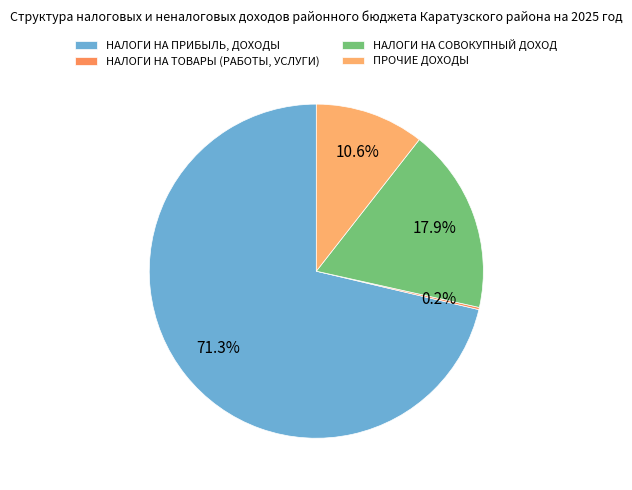

Approximately how many times larger is the value at ПРОЧИЕ ДОХОДЫ compared to НАЛОГИ НА ПРИБЫЛЬ, ДОХОДЫ?

0.1